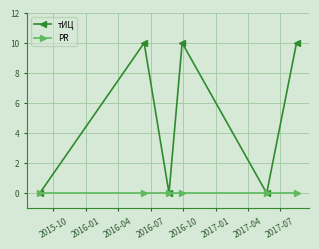

Which series has the largest total across all categories?

тИЦ